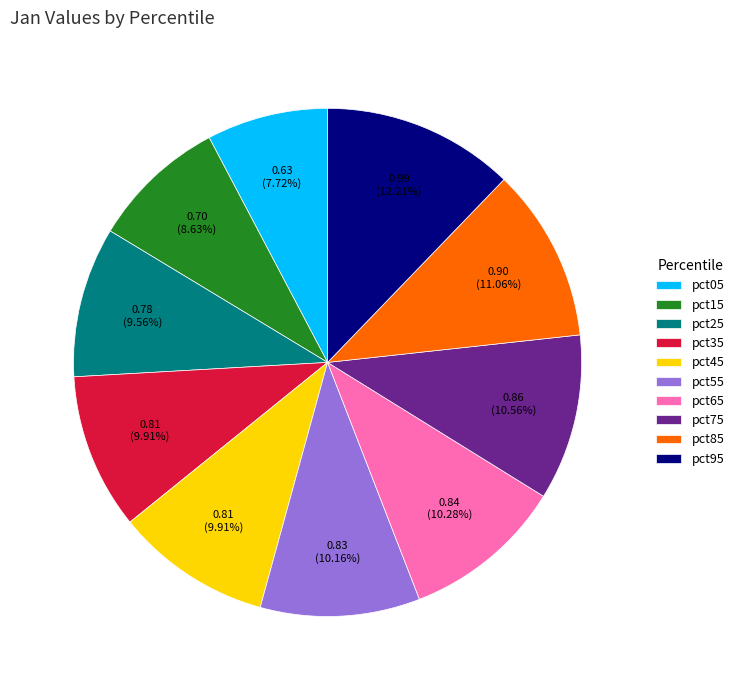

True or false: pct45 accounts for 22% of the total.

False